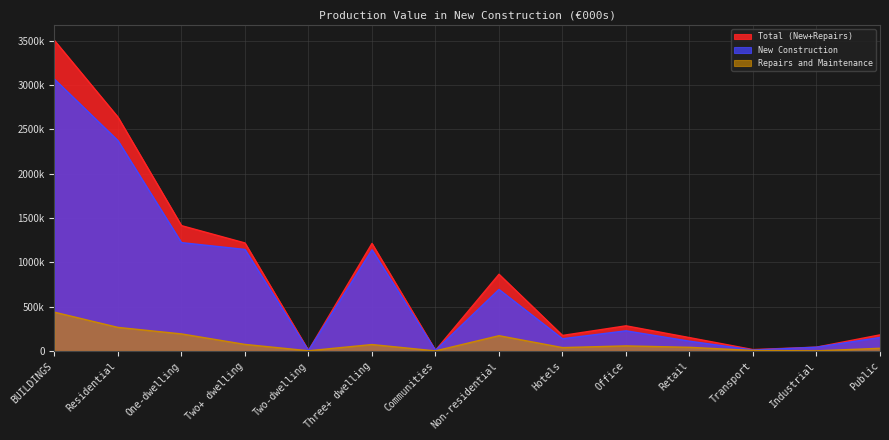

Rank the series at Communities from highest to lowest value.

Total (New+Repairs), New Construction, Repairs and Maintenance